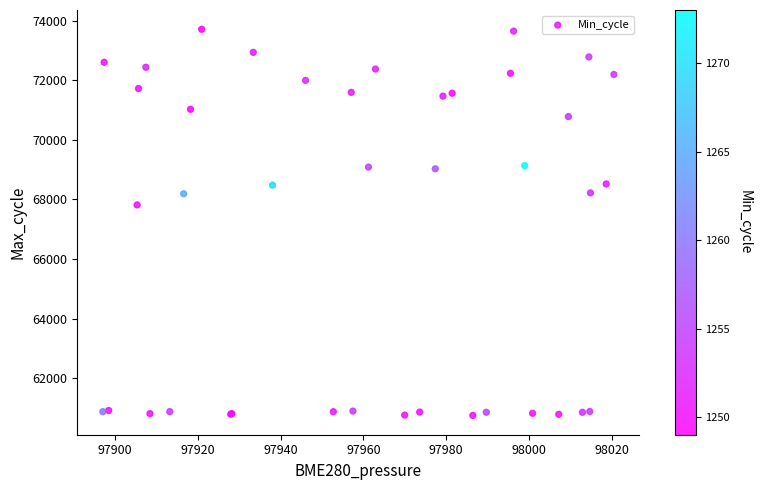

What Y value in the scatter plot is closest to 67231?

67817